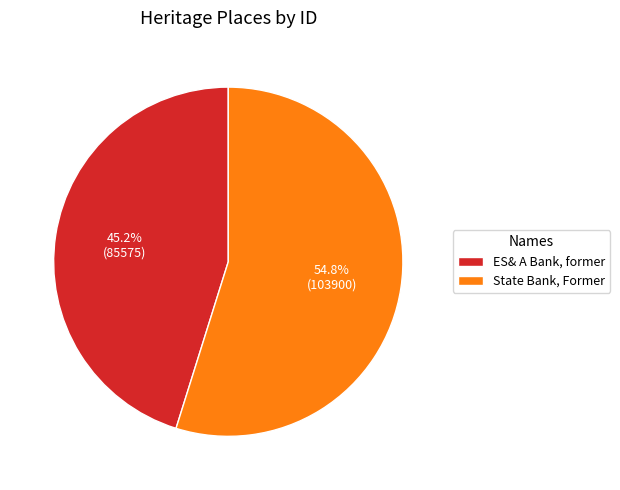

Count the number of slices in the pie.

2